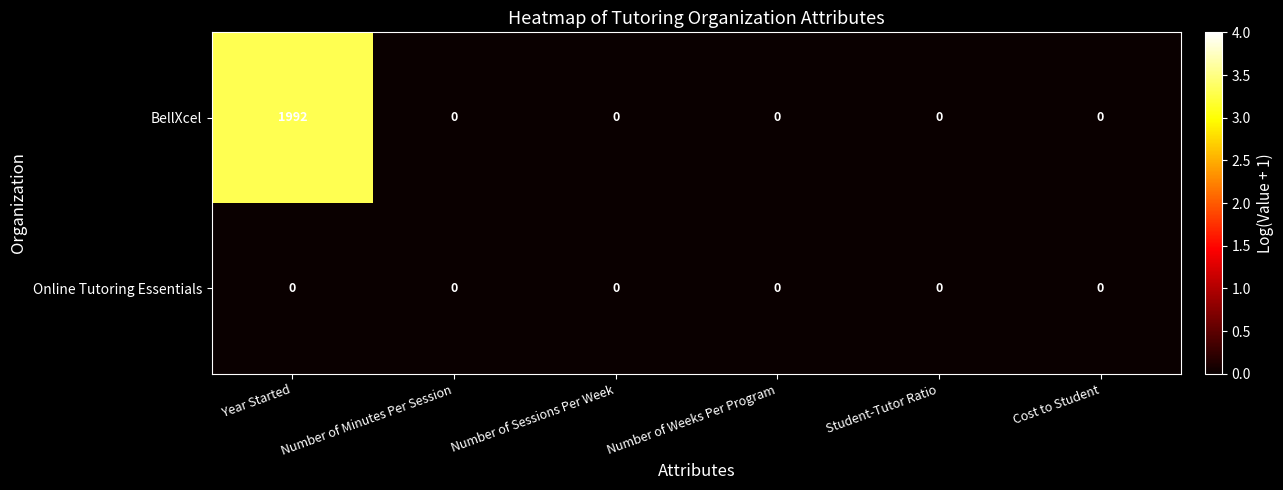

Which series has the largest total across all categories?

BellXcel